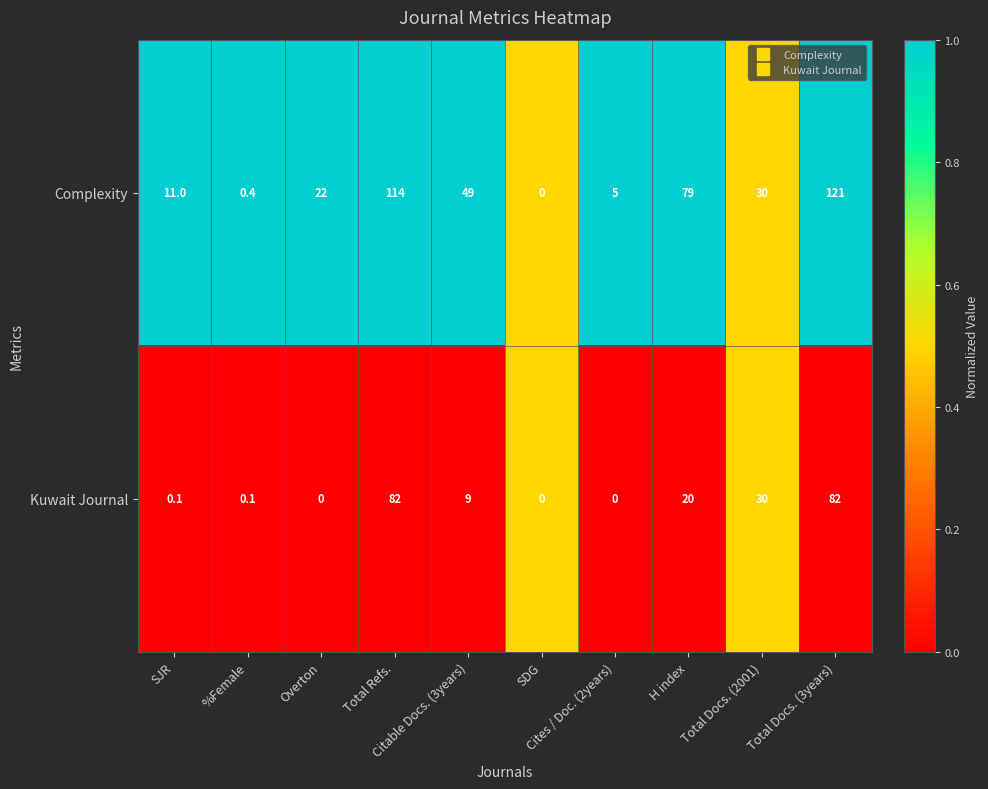

What is the difference between the highest and lowest values at Overton?

22.0